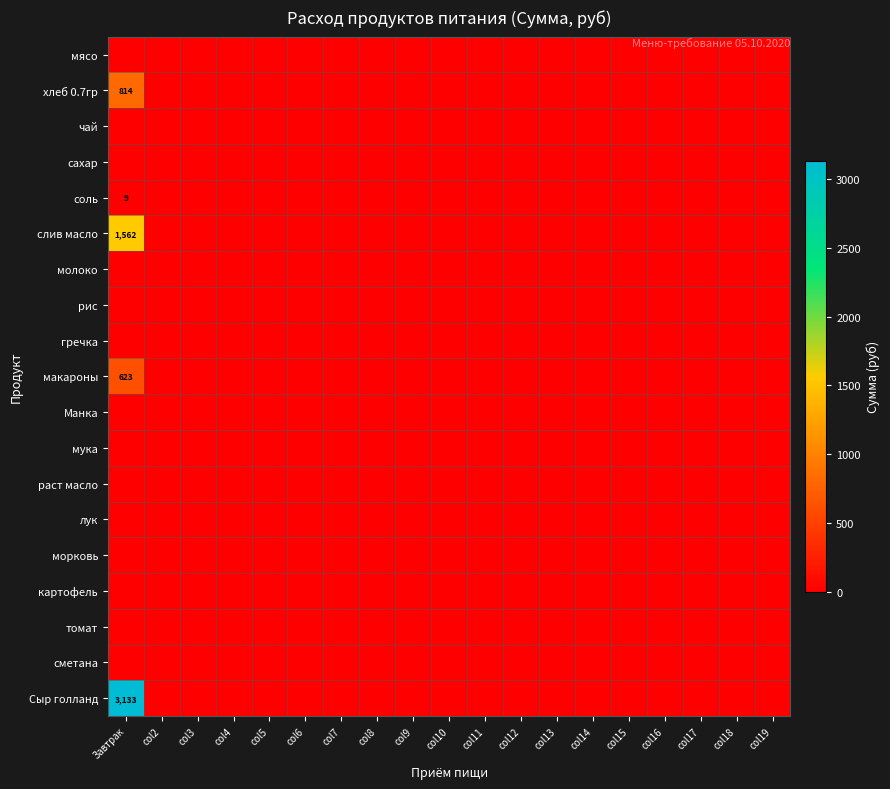

At how many categories does at least one series exceed 1989?

1